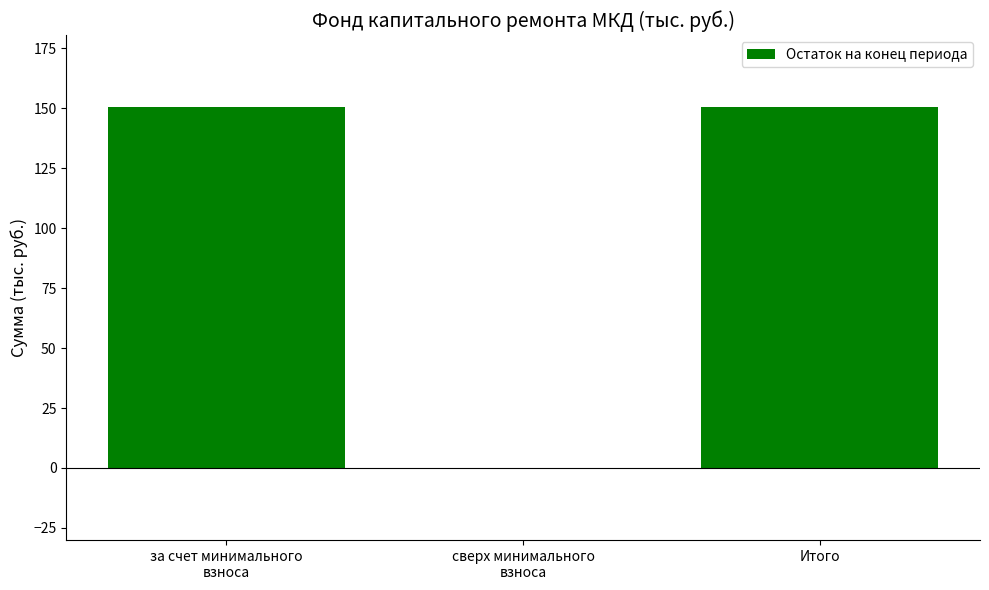

What is the difference between the values at сверх минимального
взноса and Итого?

150.5